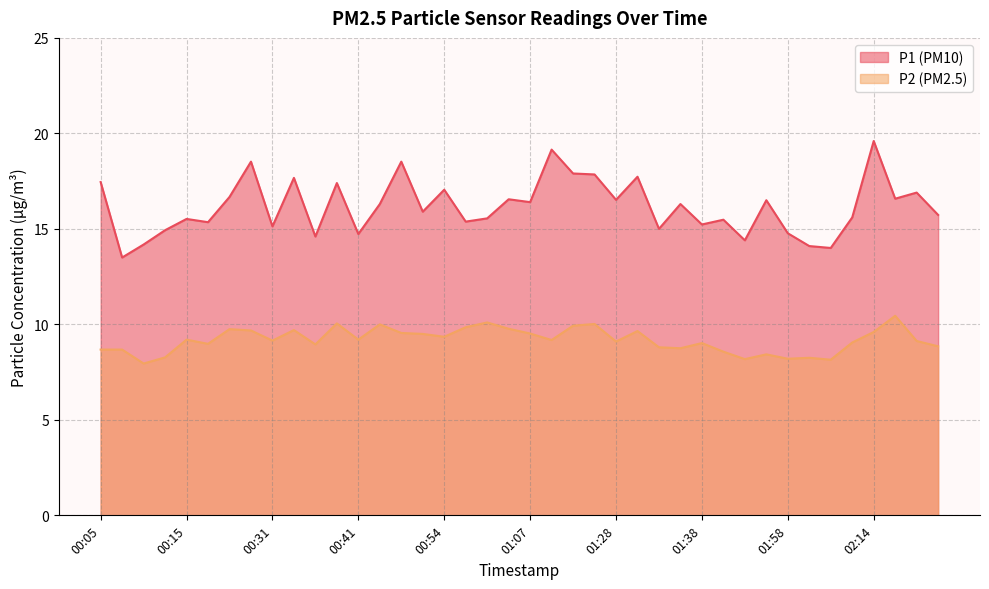

The value of P1 at 00:57 is 3.9. True or false?

False